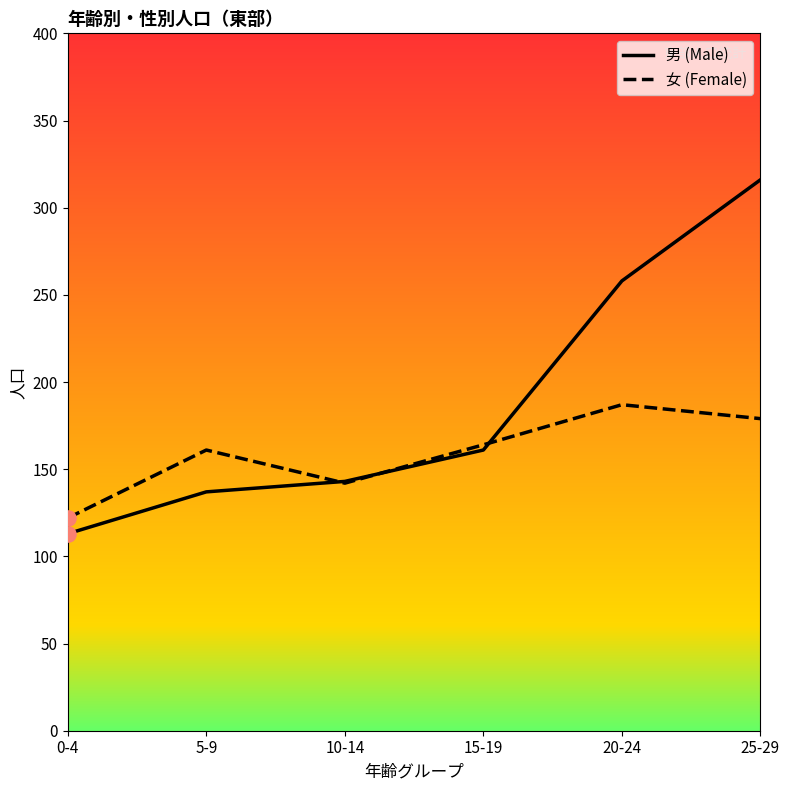

Which series changed the most between 15-19 and 25-29?

男 (Male)